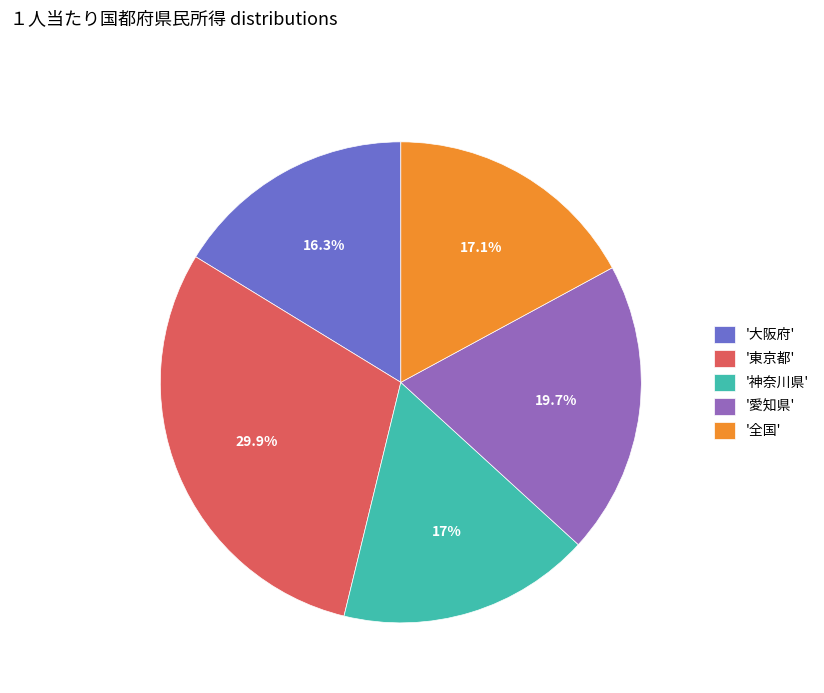

How many slices are in this pie chart?

5